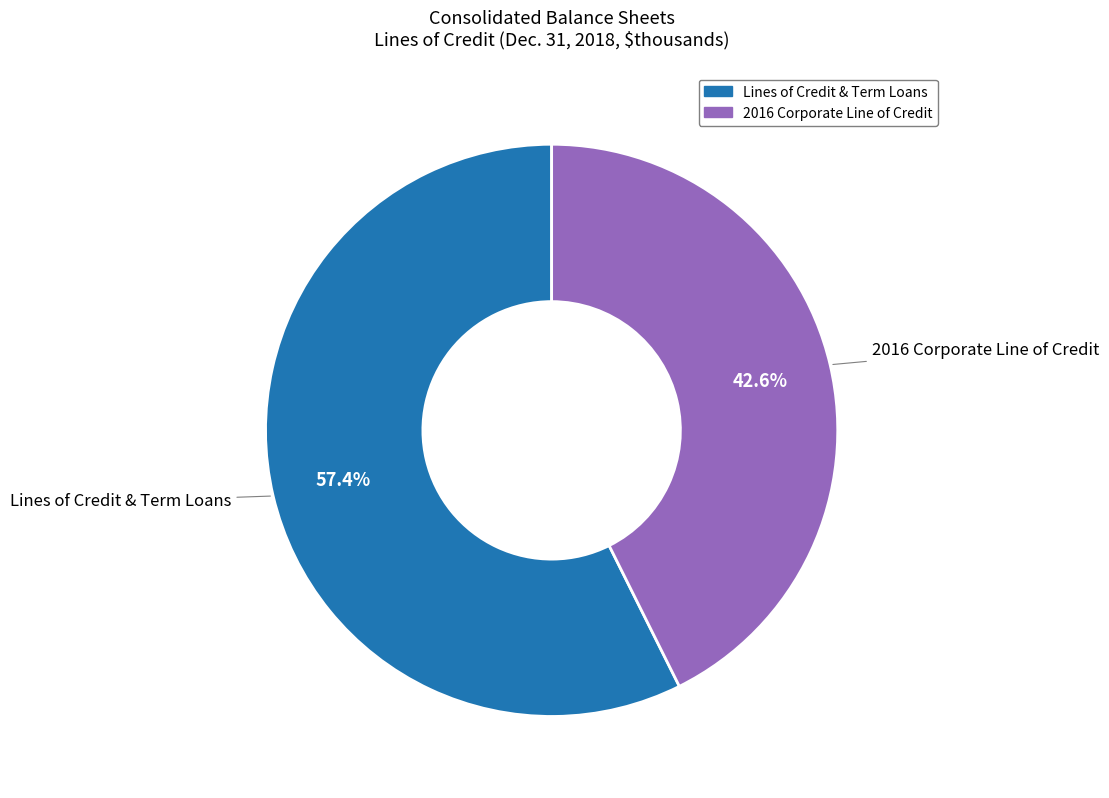

Is there a majority slice in this chart?

Yes